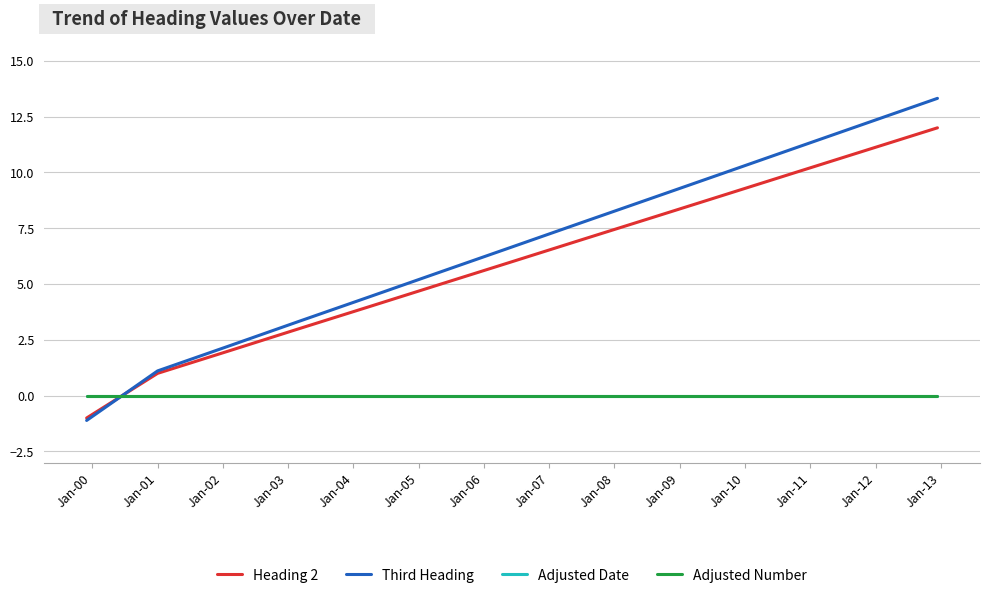

Is this an area chart (filled region under the line)?

No